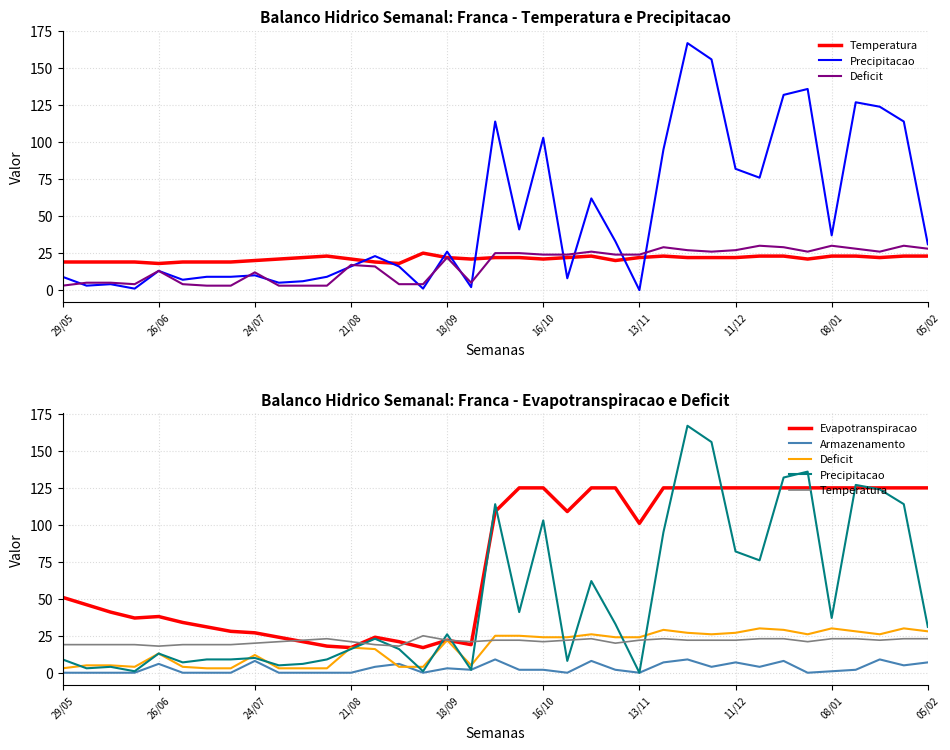

Rank the series by their maximum value, from highest to lowest.

Precipitacao, Evapotranspiracao, Deficit, Temperatura, Armazenamento